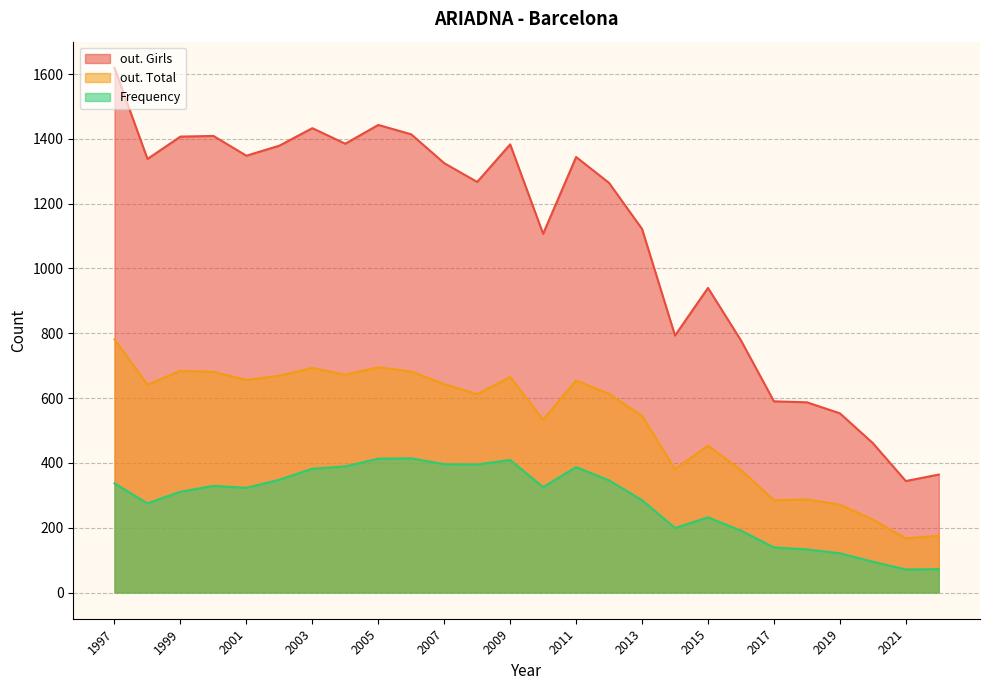

In Frequency, how many points are lower than both neighbors (excluding endpoints)?

6